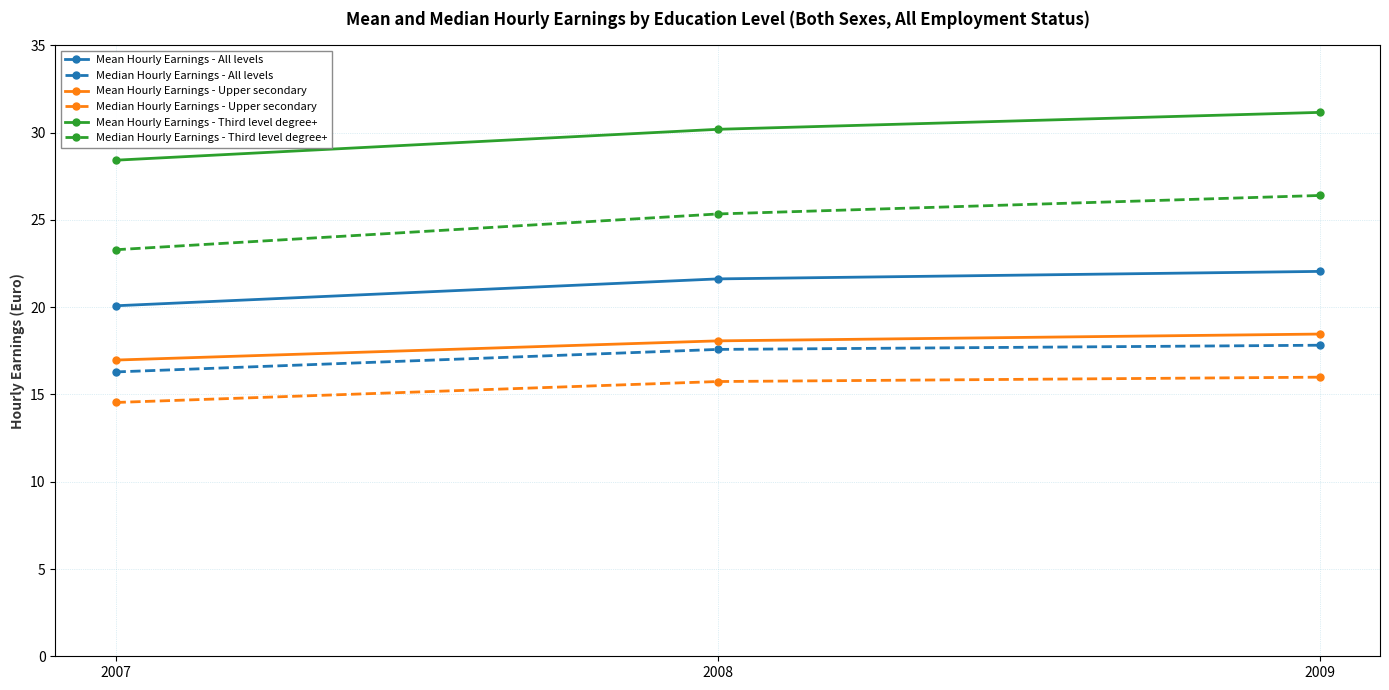

How many values in the Mean Hourly Earnings - Upper secondary series are below 18?

1